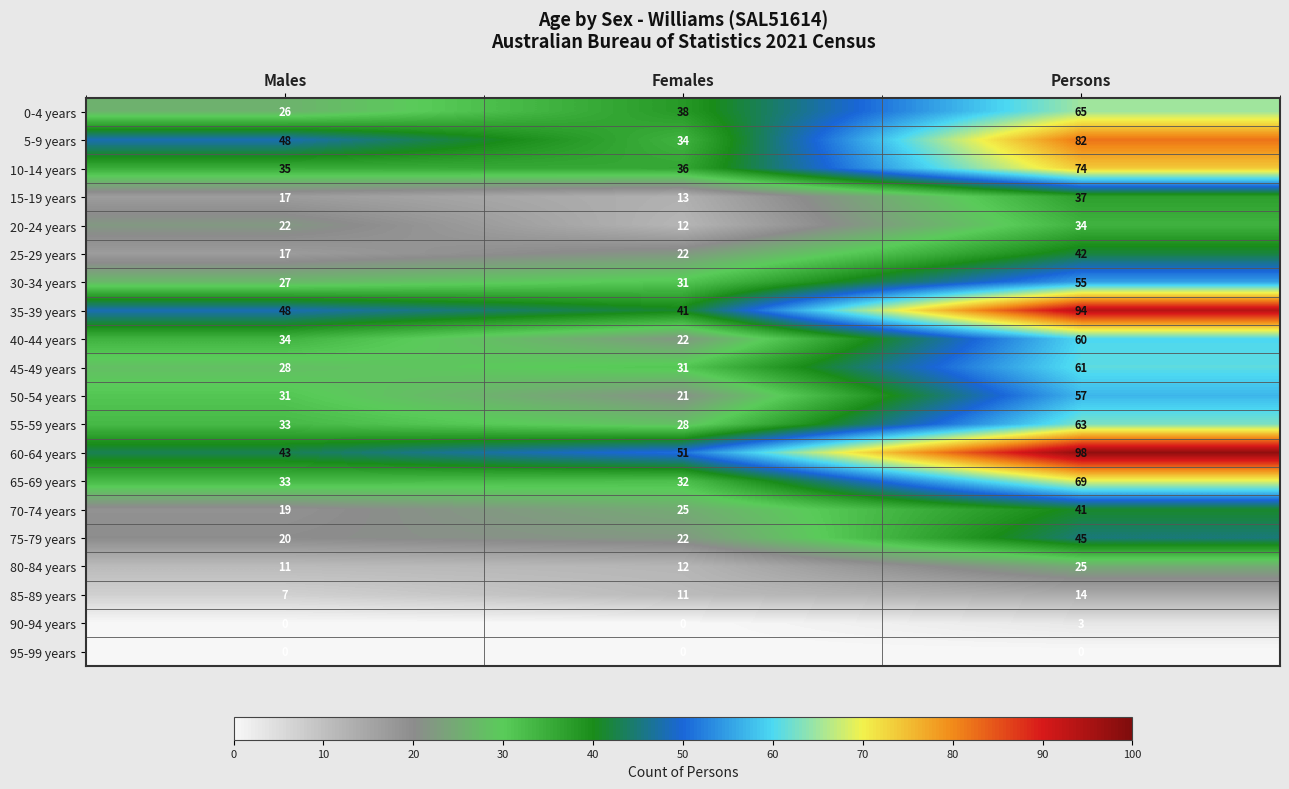

How many 55-59 years values are between 28 and 63?

3